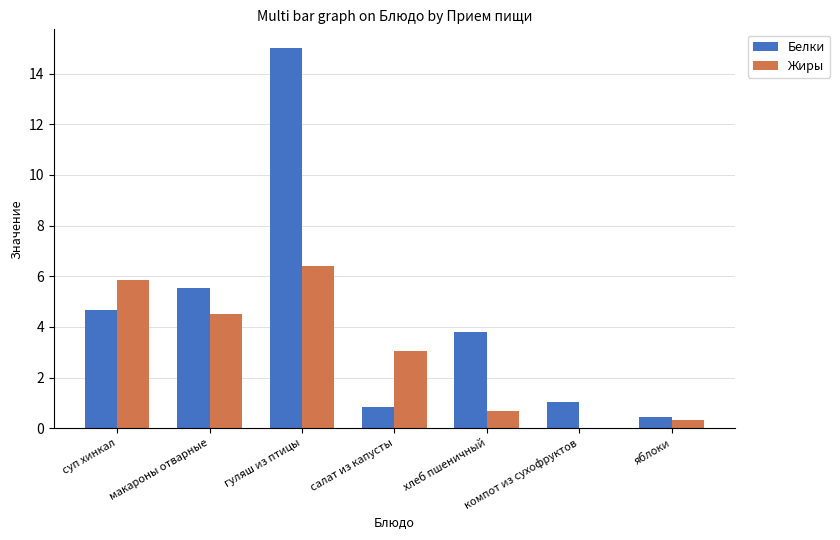

What is the total value across all series at гуляш из птицы?

21.4